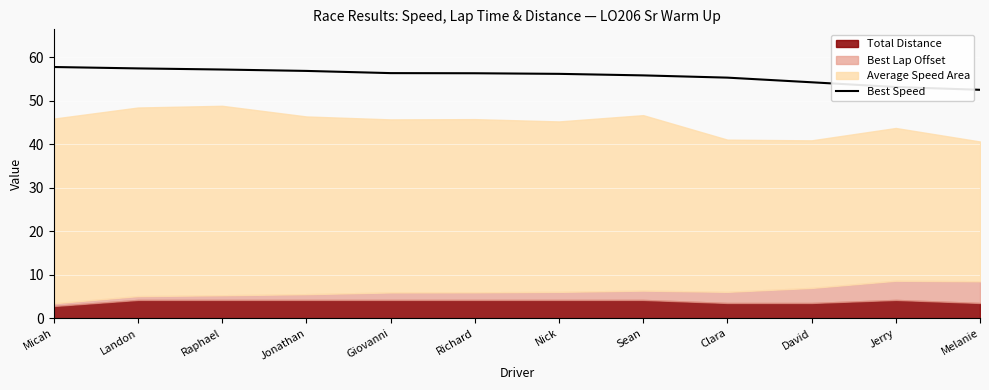

Reading right to left, extract all data points from this chart.

52.5	53.2	54.2	55.3	55.8	56.2	56.3	56.4	56.9	57.2	57.4	57.8